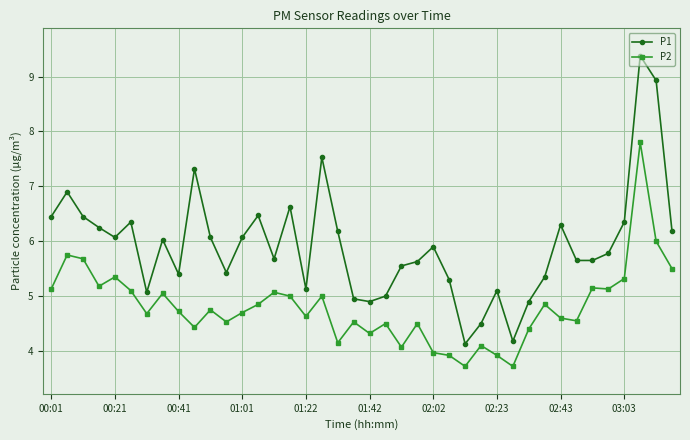

What is the minimum value shown in the chart?

3.7